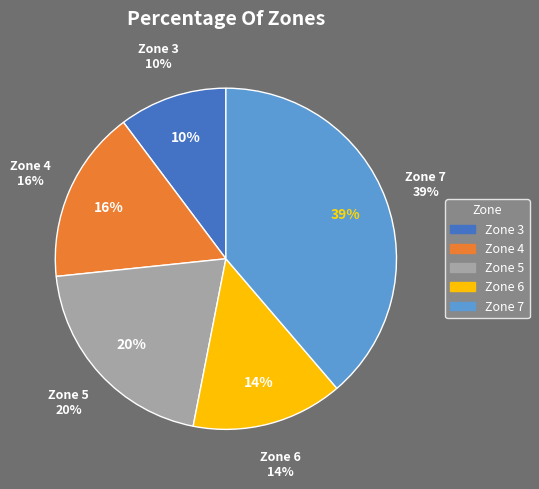

Rank the categories by value from lowest to highest.

3, 6, 4, 5, 7